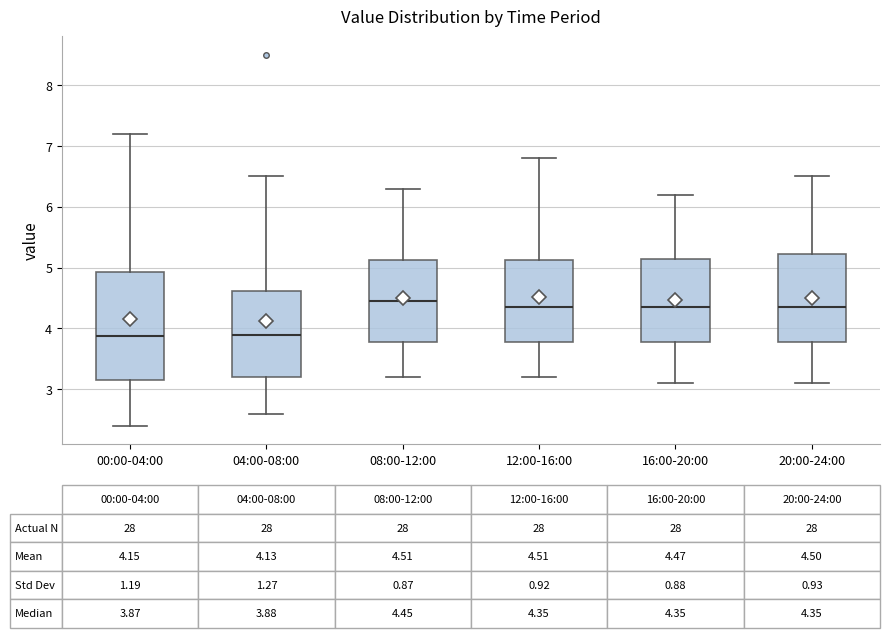

Which box has the highest median line?

08:00-12:00